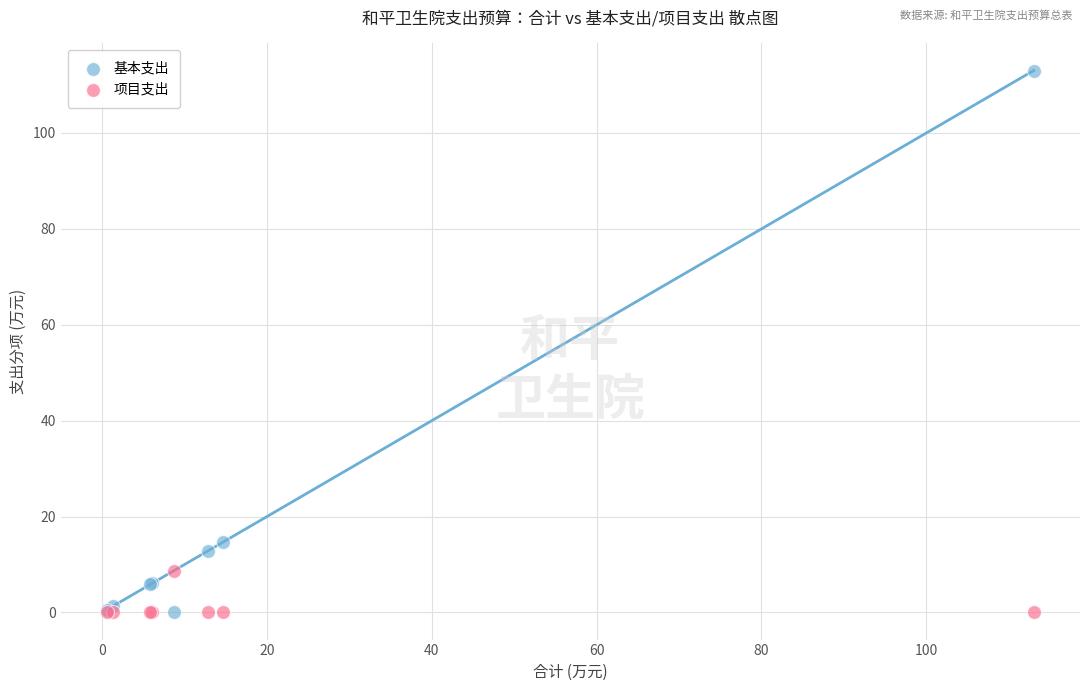

In the 基本支出 series, what Y value is closest to 56?

14.7